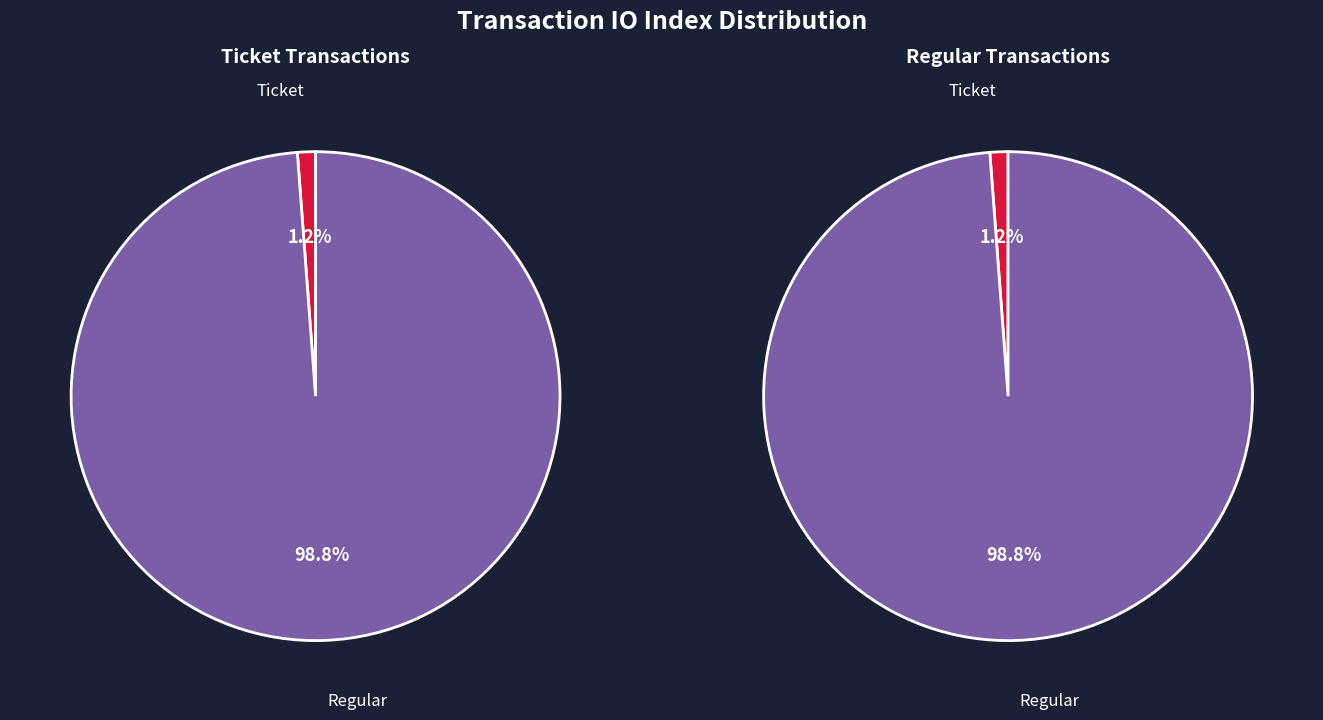

Which slice is the largest?

Regular